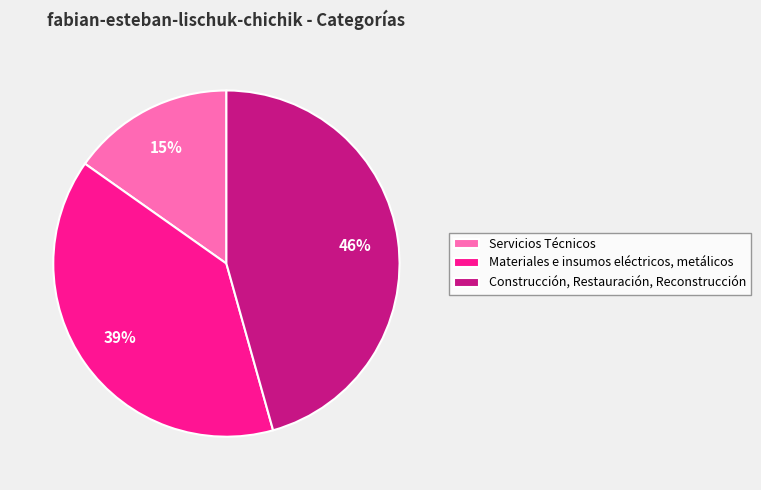

Is Materiales e insumos eléctricos, metálicos the majority of the pie?

No